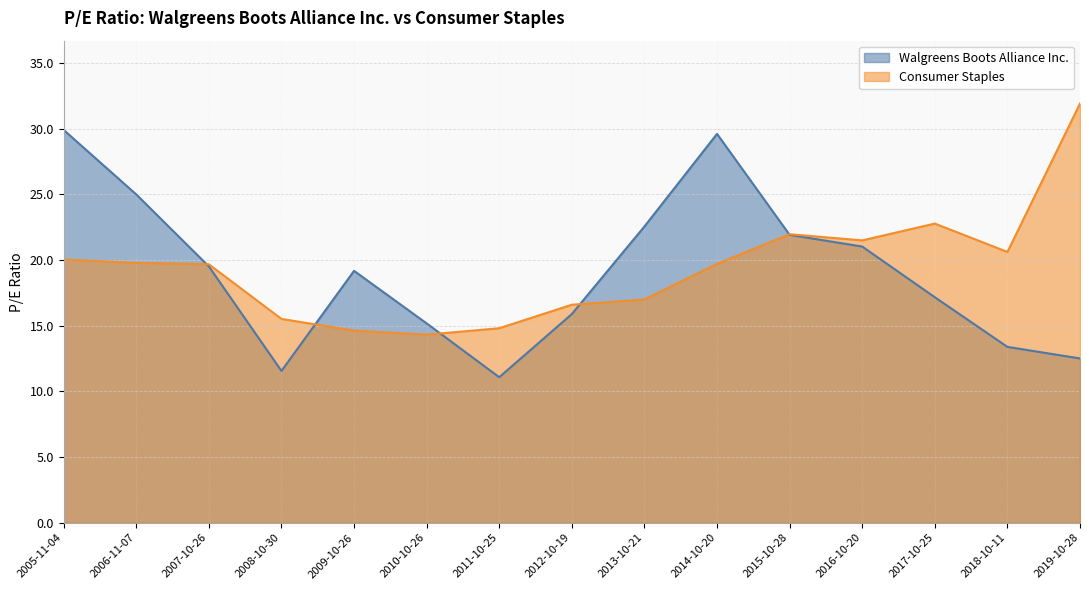

Is the value of Consumer Staples at 2016-10-20 greater than the value of Walgreens Boots Alliance Inc. at 2005-11-04?

No